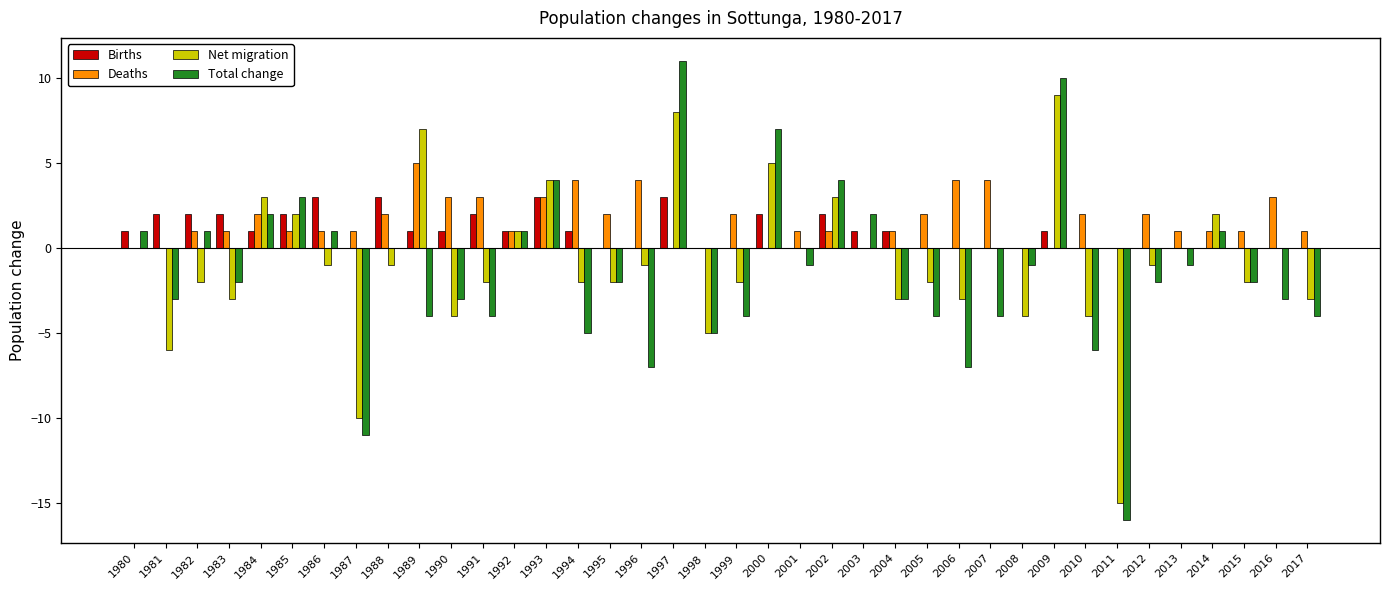

At which category is the sum across all series the highest?

1997